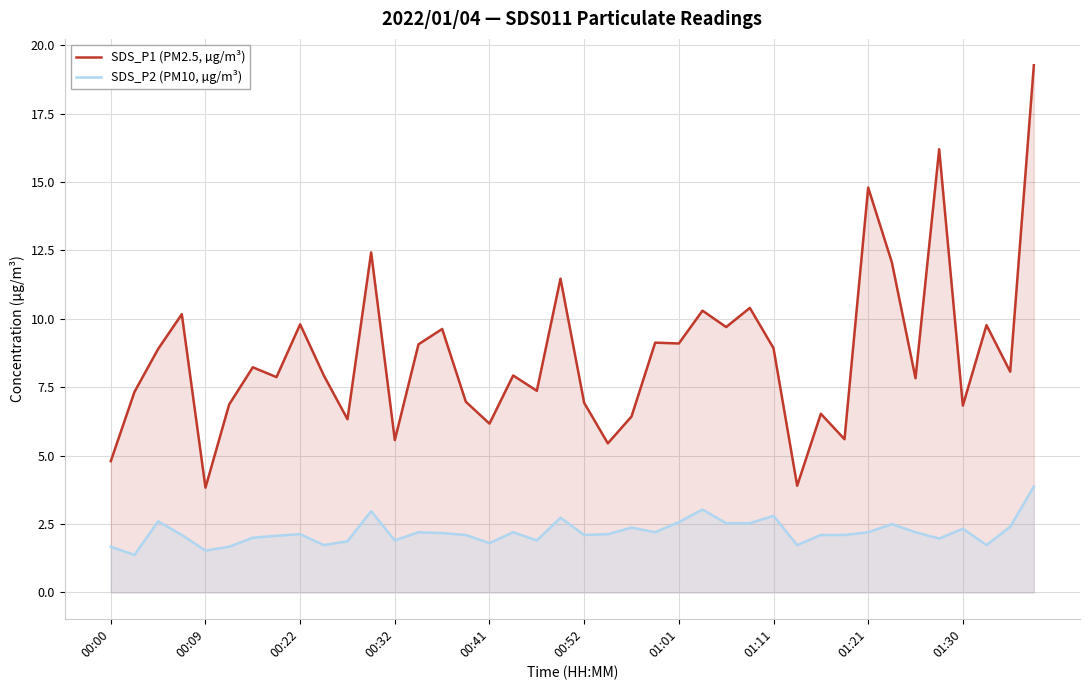

Rank the series at 00:41 from lowest to highest value.

SDS_P2 (PM10, µg/m³), SDS_P1 (PM2.5, µg/m³)